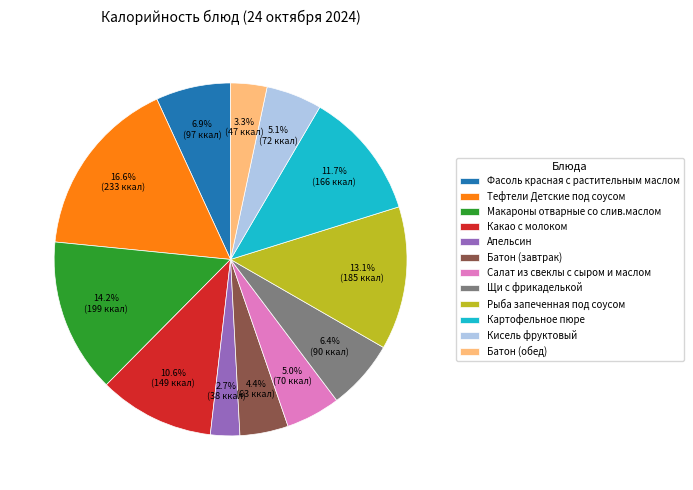

Between Салат из свеклы с сыром и маслом and Тефтели Детские под соусом, which is larger?

Тефтели Детские под соусом